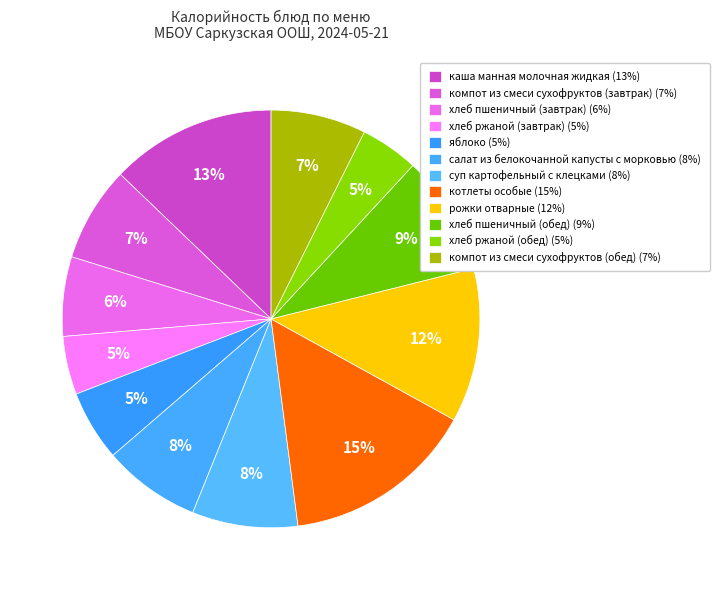

To the nearest percent, what is the combined percentage of каша манная молочная жидкая and компот из смеси сухофруктов (завтрак)?

20%